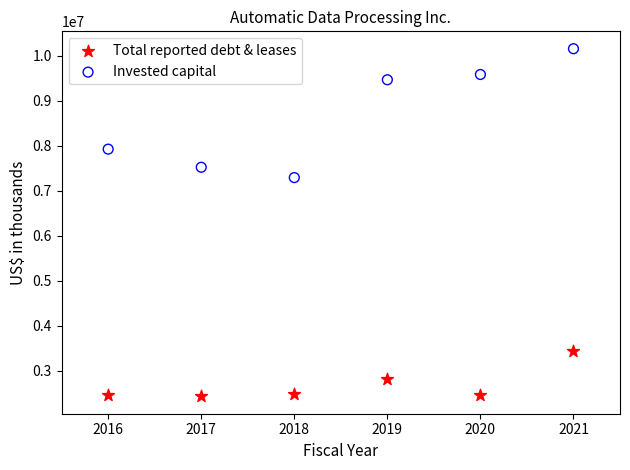

What are all the series names shown in the legend?

Total reported debt & leases, Invested capital